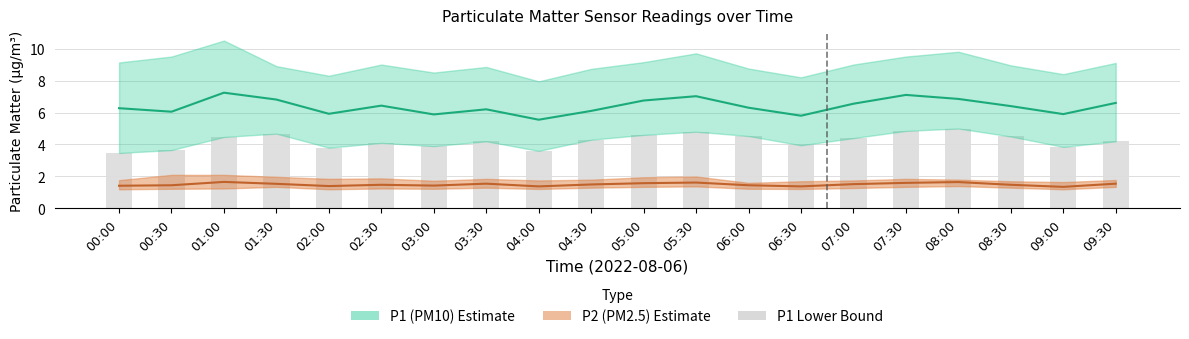

What is the difference between the highest and lowest values at 08:00?

5.2